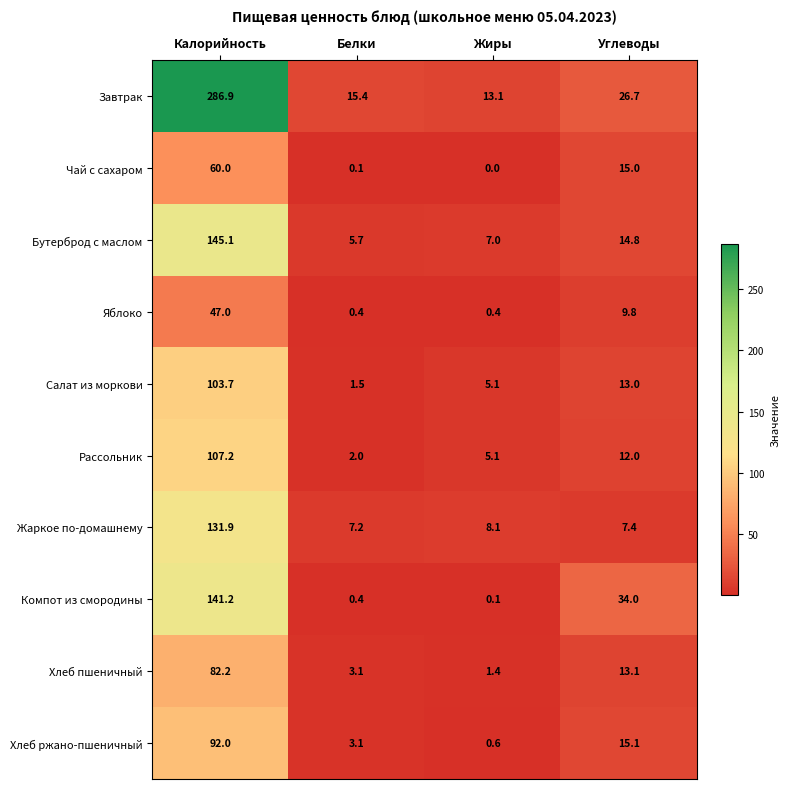

Which series has the widest spread of values?

Завтрак